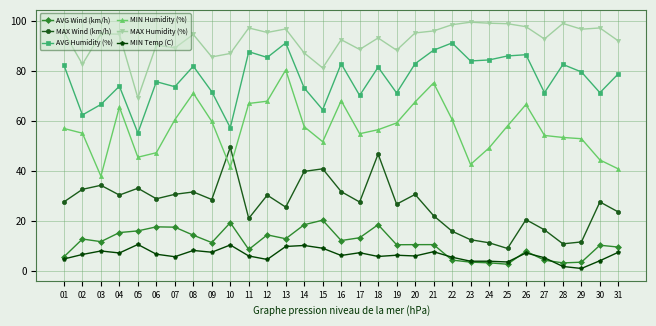

What are all the series names shown in the legend?

AVG Wind (km/h), MAX Wind (km/h), AVG Humidity (%), MIN Humidity (%), MAX Humidity (%), MIN Temp (C)